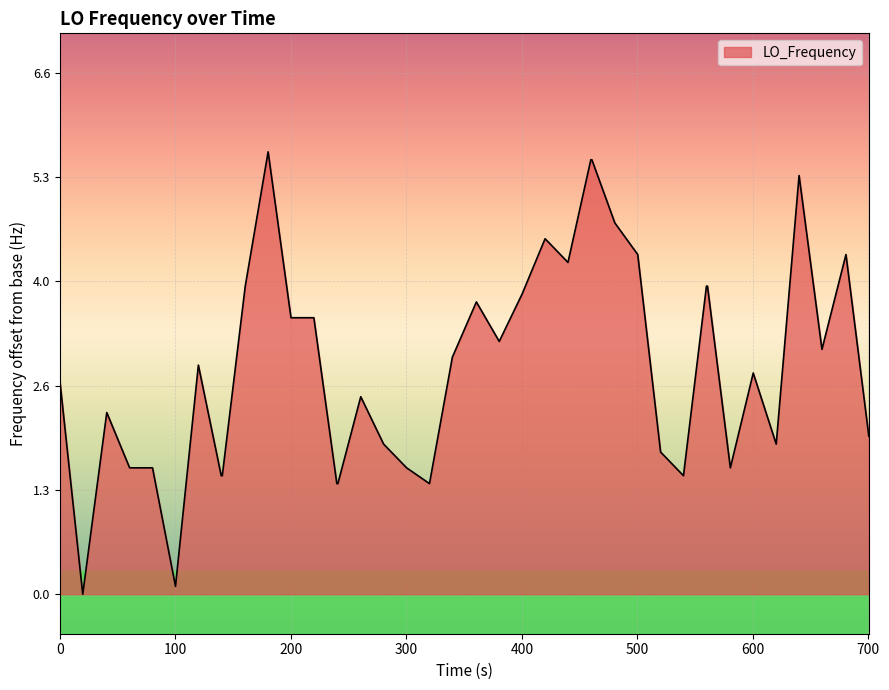

What is the greatest value displayed?

5.6